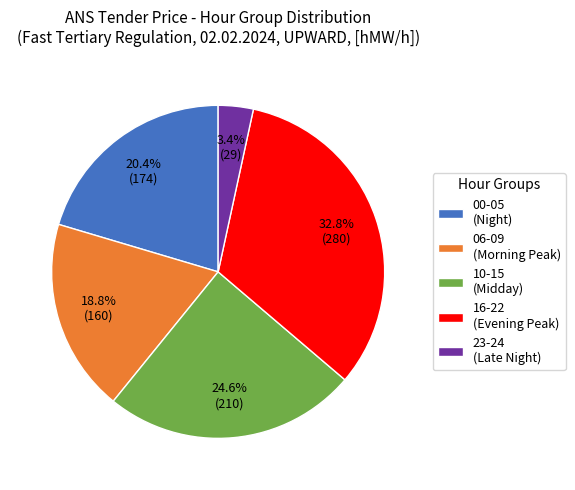

Is there any slice that represents more than half of the pie?

No